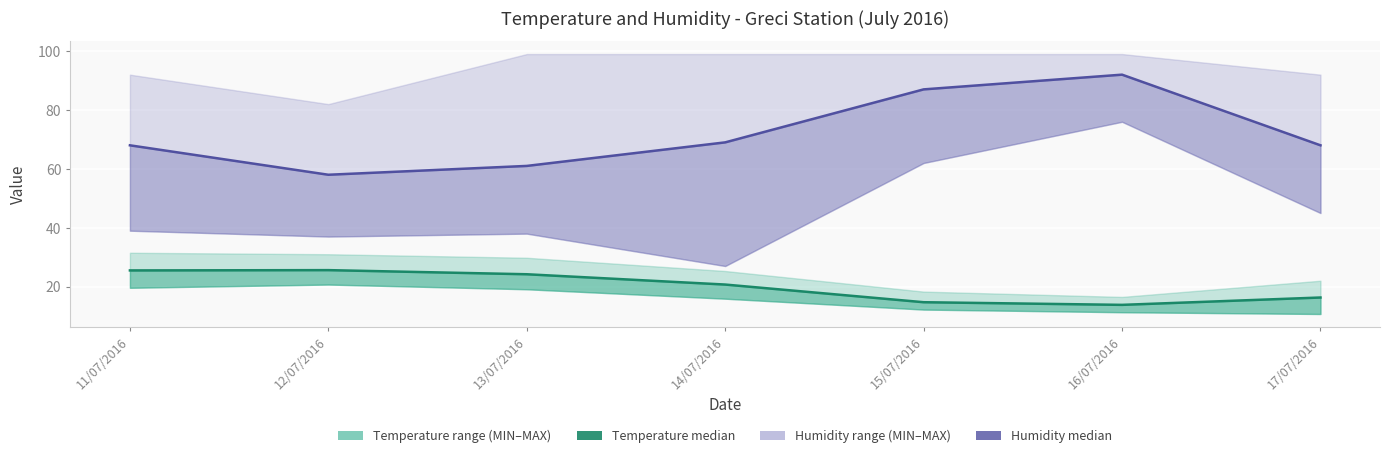

True or false: Temp MIN and Humidity MIN intersect in this chart.

False